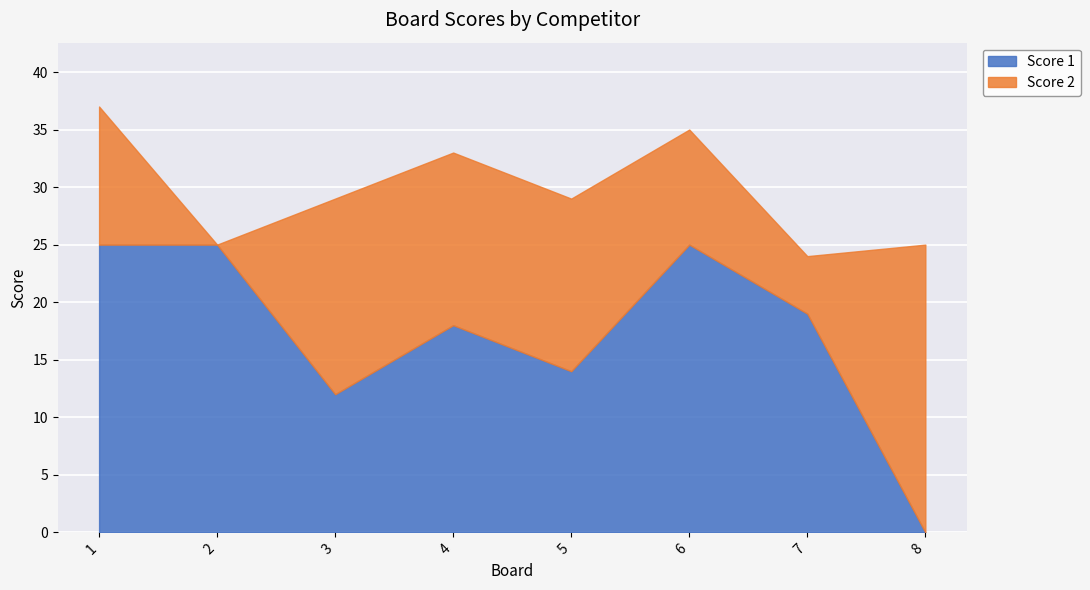

How many lines are shown in the chart?

2